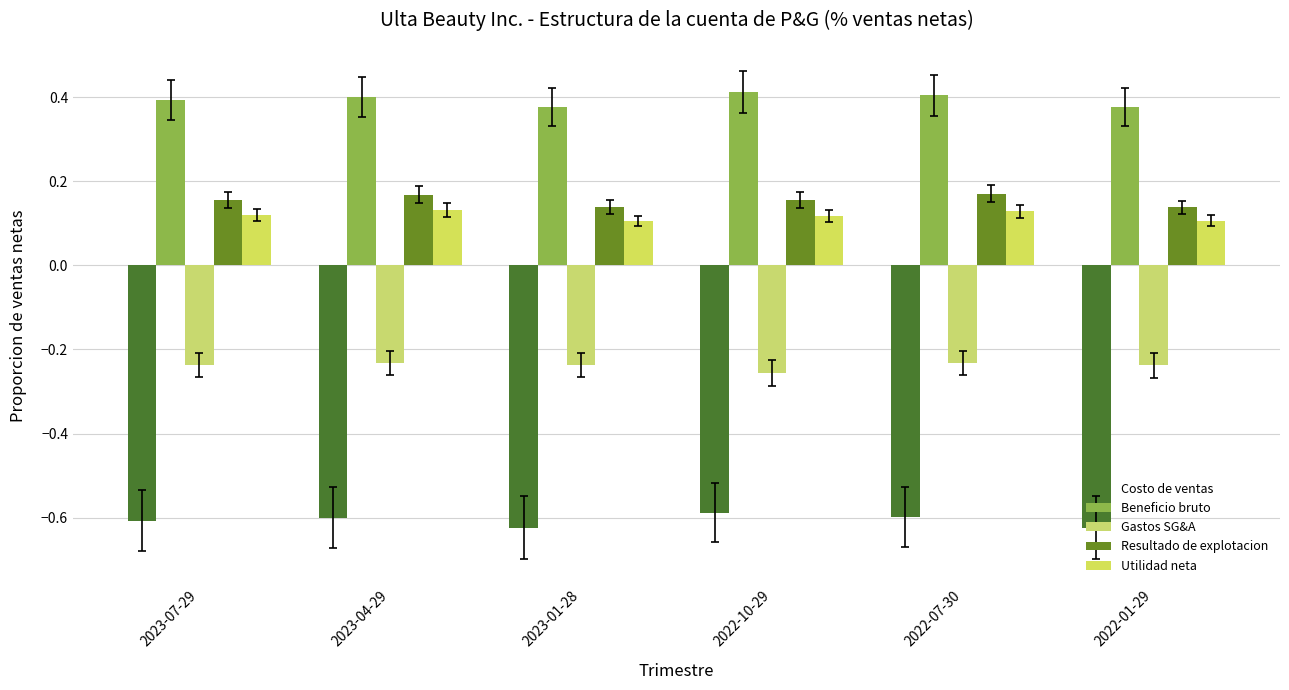

Is it true that Utilidad neta equals 0.0 at 2022-07-30?

False